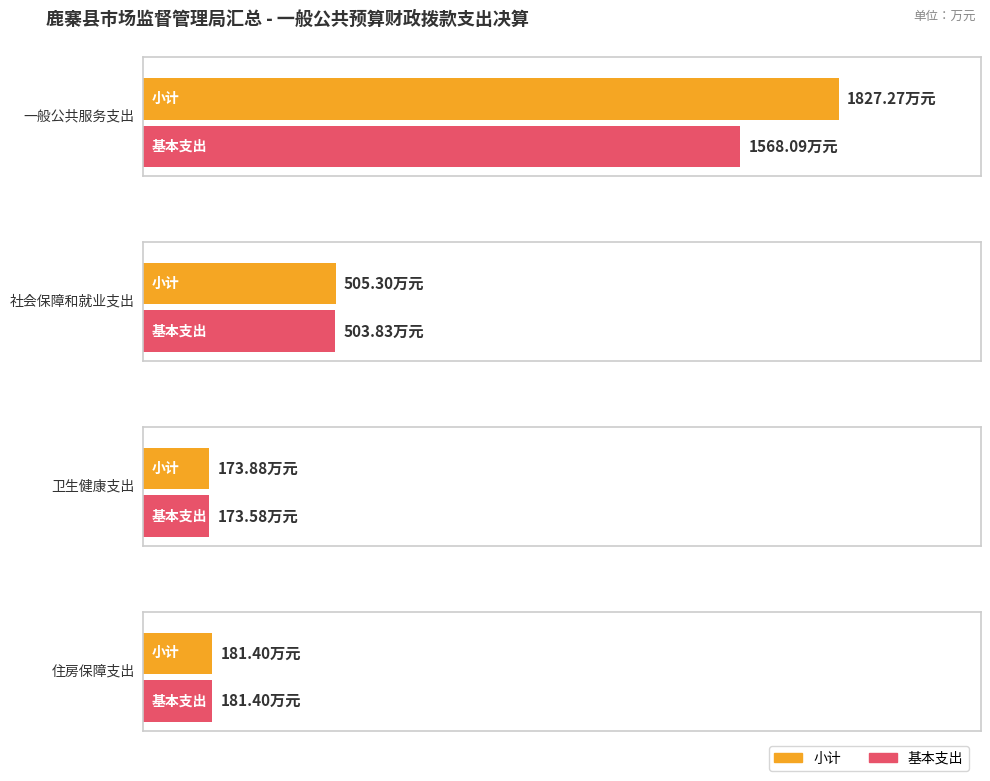

Between 住房保障支出 and 社会保障和就业支出, which is larger?

社会保障和就业支出